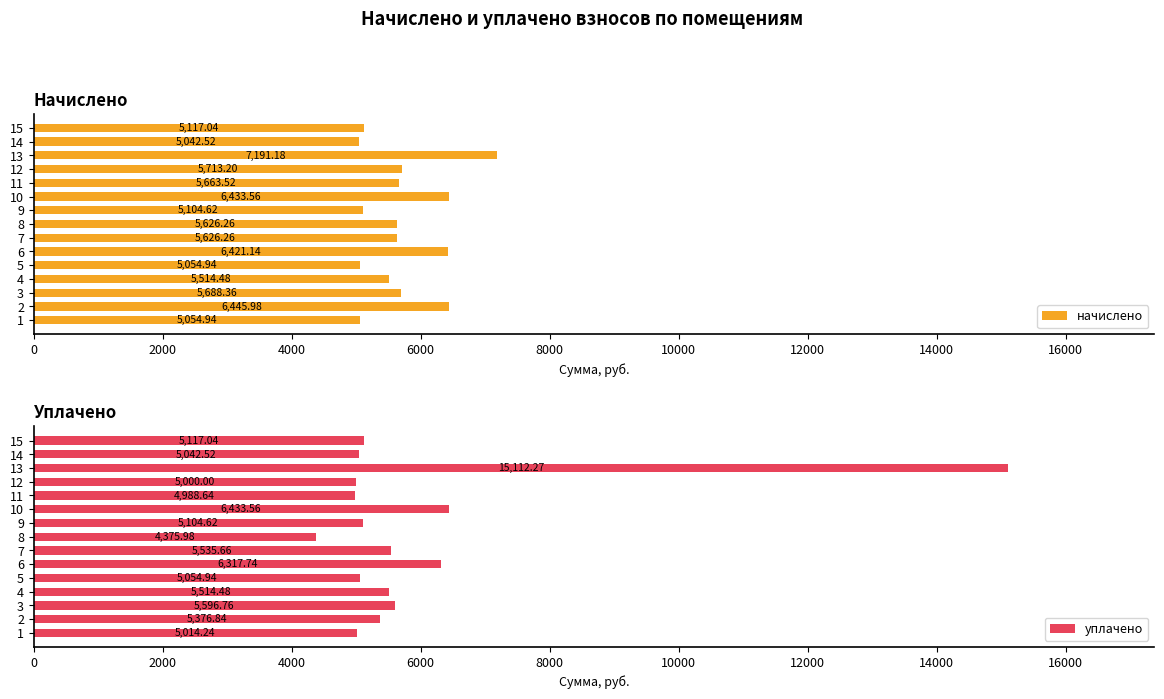

What is the difference between the начислено values at 12 and 14?

670.7